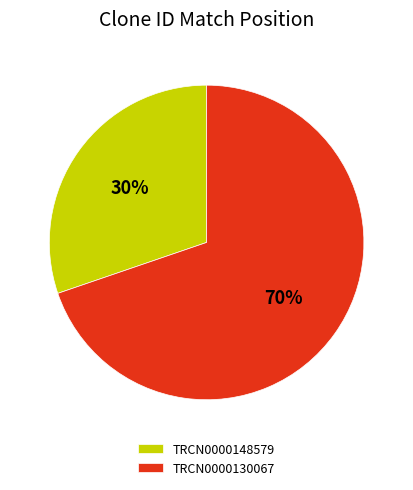

Is there a majority slice in this chart?

Yes